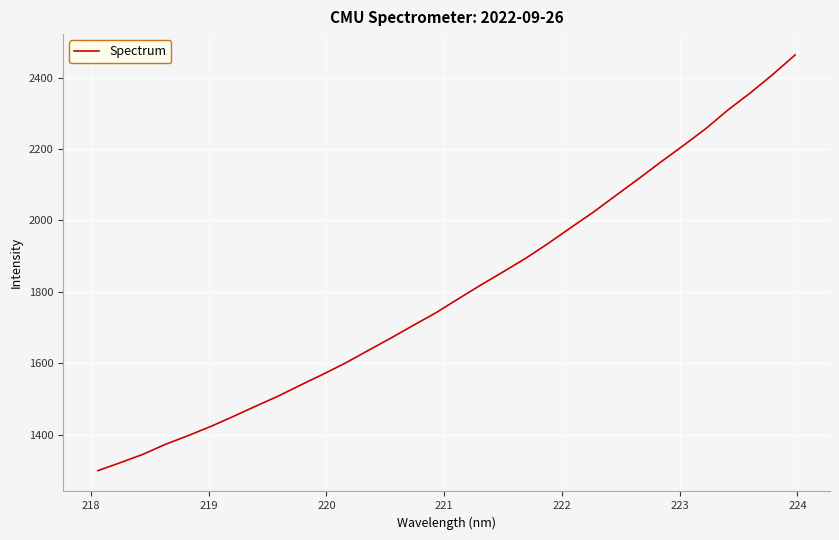

What is the minimum value shown in the chart?

1299.1